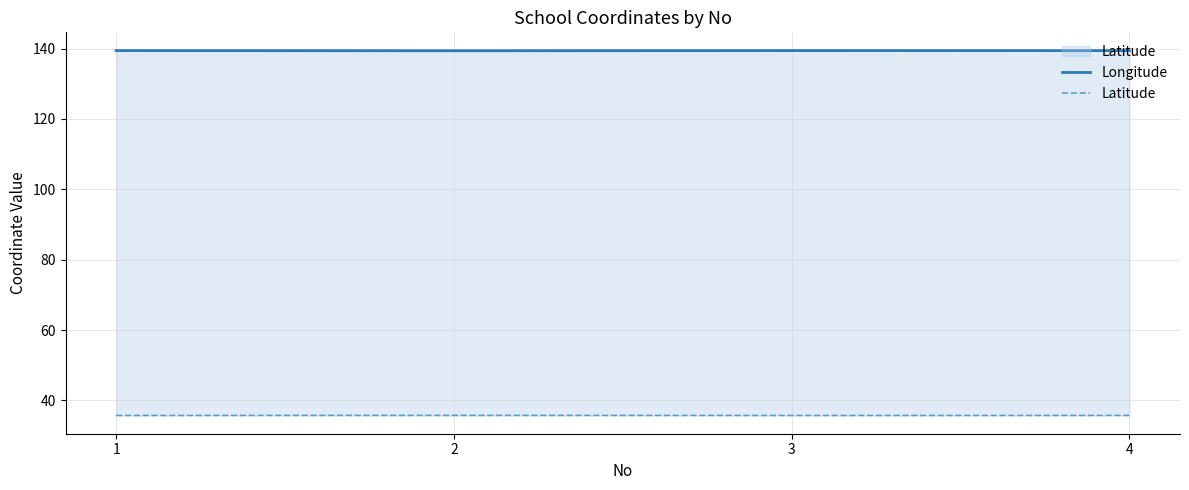

Rank the series at 3 from lowest to highest value.

Latitude, Longitude